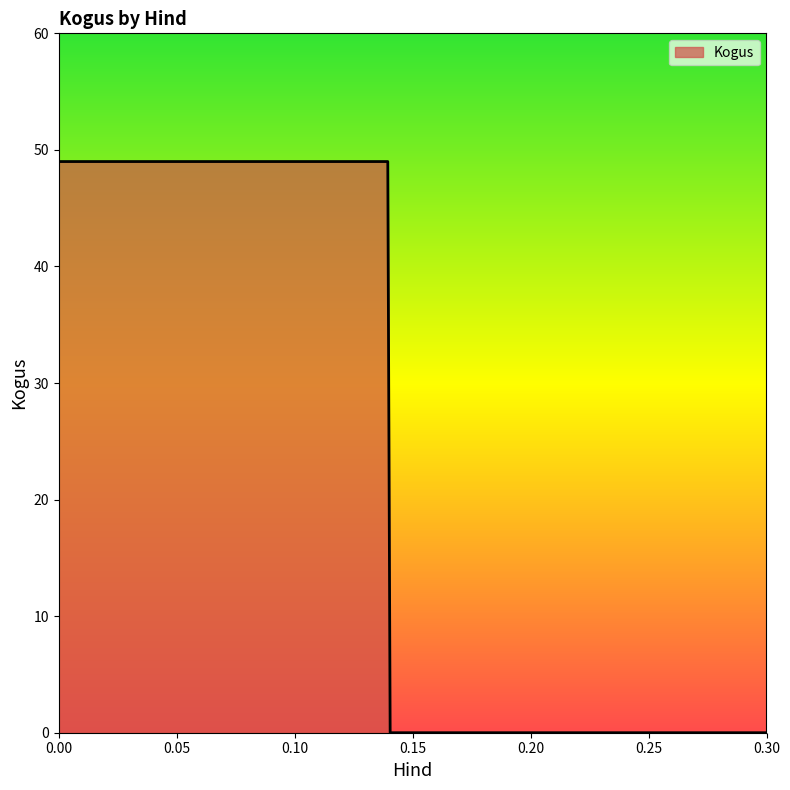

What is the difference between the maximum and minimum values?

49